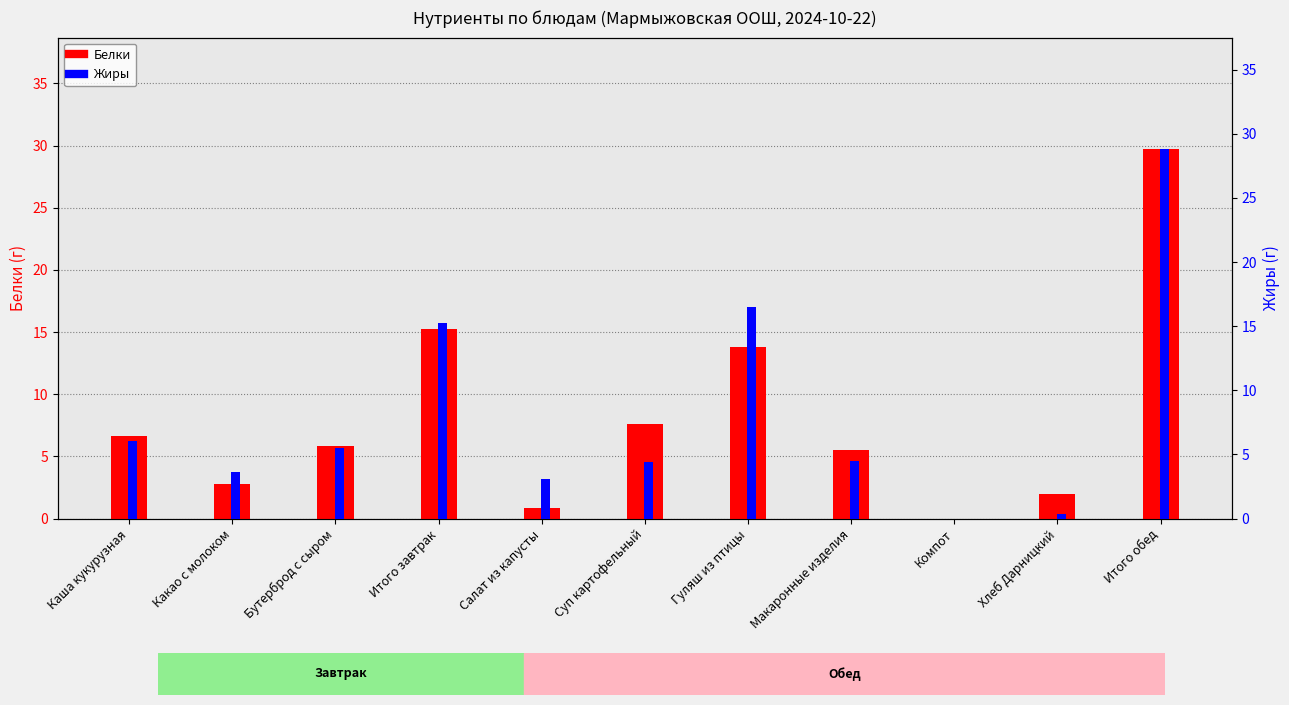

What is the difference between the highest and lowest values at Какао с молоком?

0.9